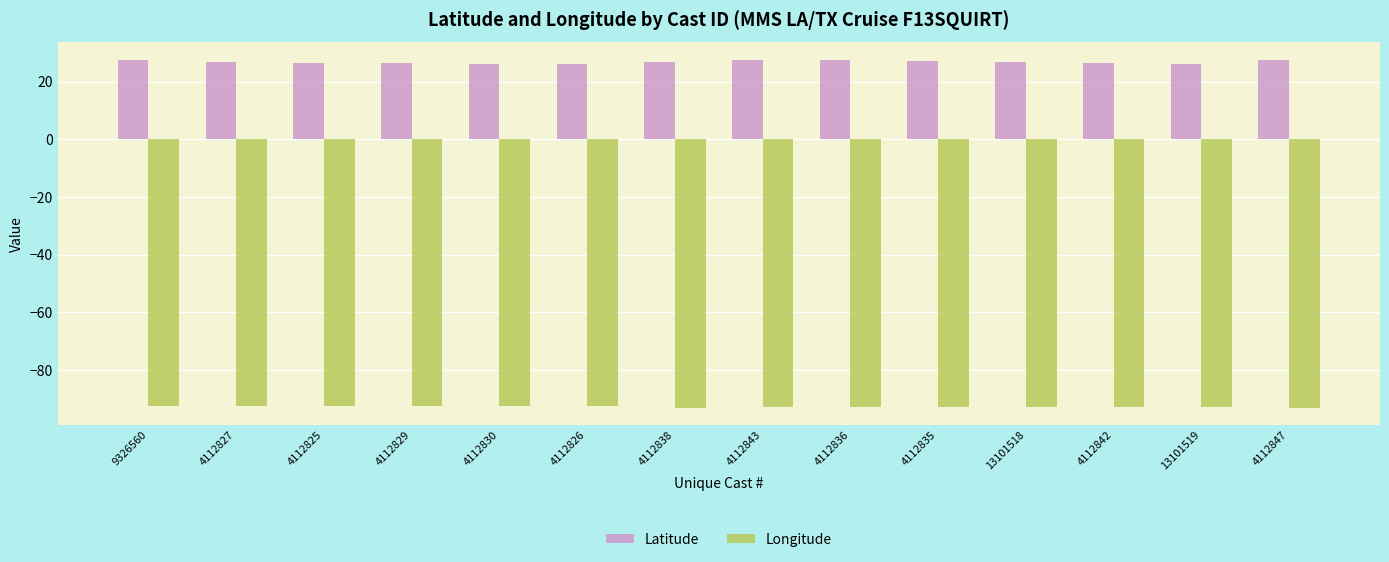

Which series has the largest total across all categories?

Latitude